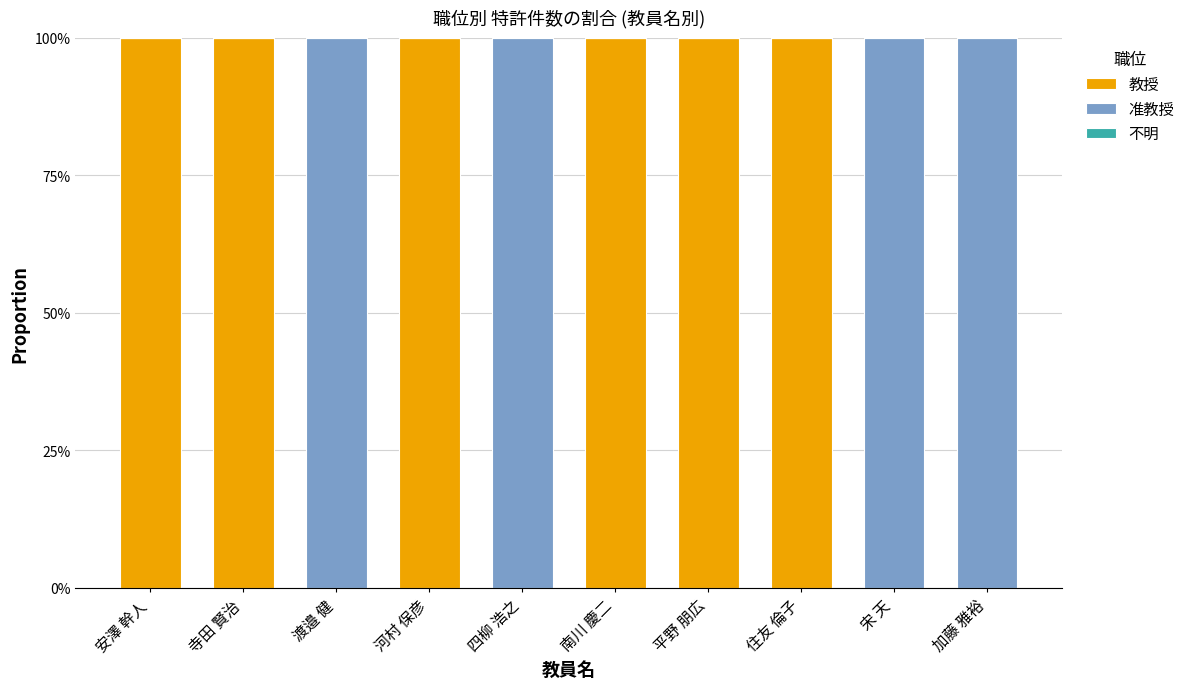

At which category is the sum across all series the highest?

安澤 幹人